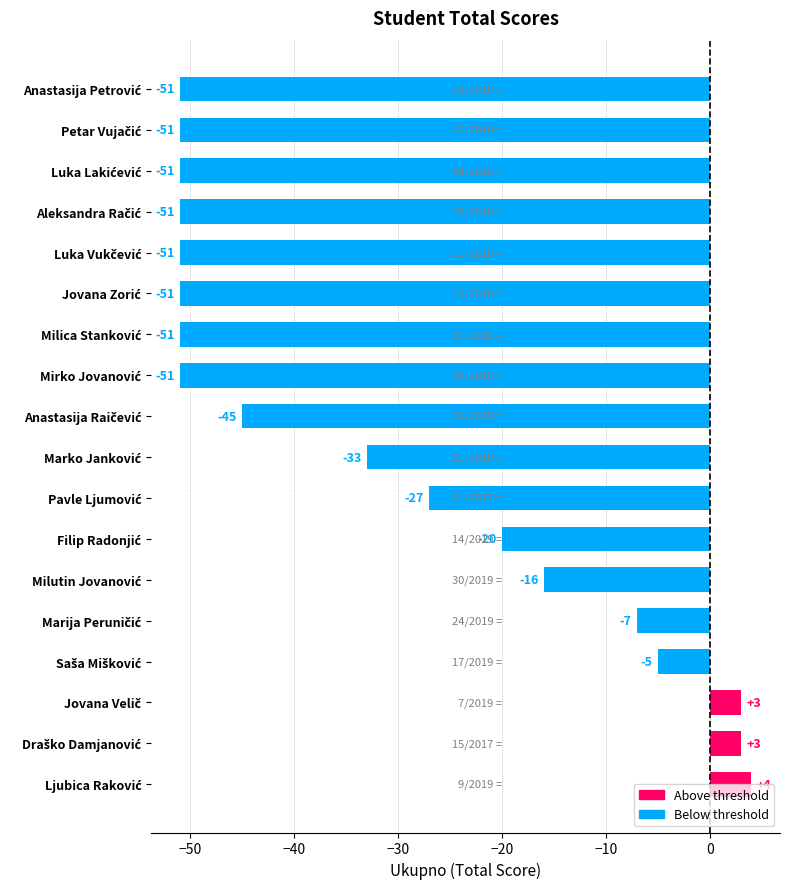

What is the minimum value shown in the chart?

-51